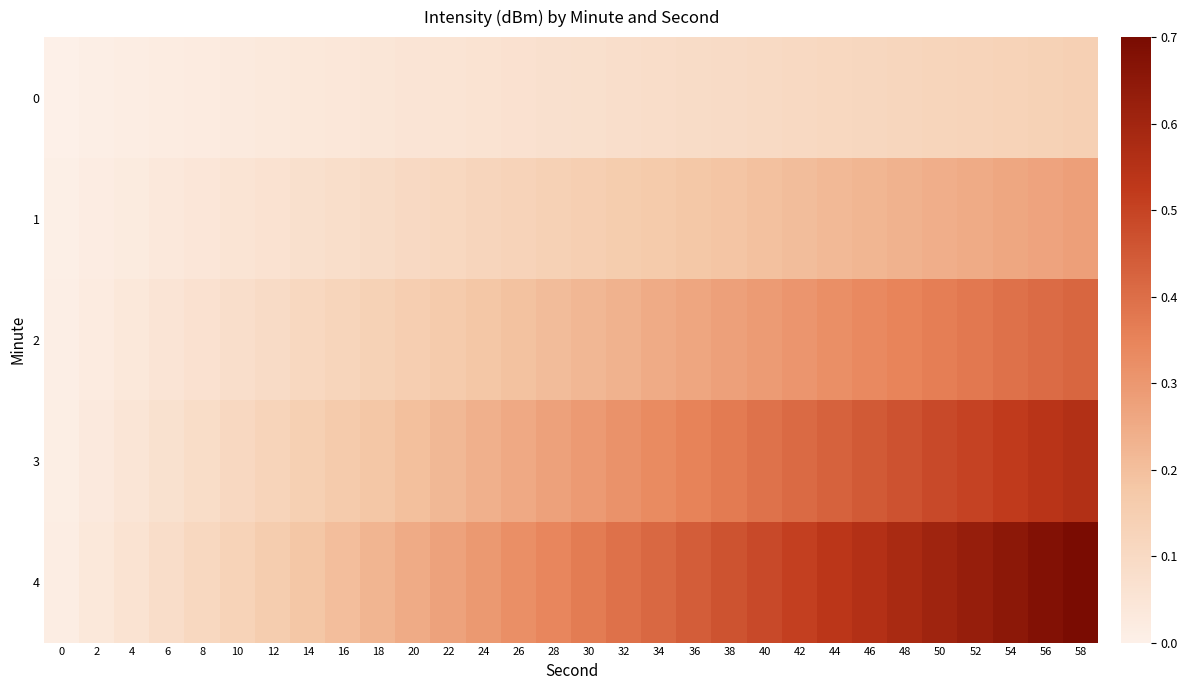

Reading left to right, extract all data points from this chart.

0: 0=0.0	2=0.0	4=0.0	6=0.0	8=0.0	10=0.0	12=0.0	14=0.0	16=0.0	18=0.0	20=0.0	22=0.1	24=0.1	26=0.1	28=0.1	30=0.1	32=0.1	34=0.1	36=0.1	38=0.1	40=0.1	42=0.1	44=0.1	46=0.1	48=0.1	50=0.1	52=0.1	54=0.1	56=0.1	58=0.1
1: 0=0.0	2=0.0	4=0.0	6=0.0	8=0.0	10=0.1	12=0.1	14=0.1	16=0.1	18=0.1	20=0.1	22=0.1	24=0.1	26=0.1	28=0.1	30=0.1	32=0.2	34=0.2	36=0.2	38=0.2	40=0.2	42=0.2	44=0.2	46=0.2	48=0.2	50=0.2	52=0.3	54=0.3	56=0.3	58=0.3
2: 0=0.0	2=0.0	4=0.0	6=0.0	8=0.1	10=0.1	12=0.1	14=0.1	16=0.1	18=0.1	20=0.1	22=0.2	24=0.2	26=0.2	28=0.2	30=0.2	32=0.2	34=0.2	36=0.3	38=0.3	40=0.3	42=0.3	44=0.3	46=0.3	48=0.3	50=0.4	52=0.4	54=0.4	56=0.4	58=0.4
3: 0=0.0	2=0.0	4=0.0	6=0.1	8=0.1	10=0.1	12=0.1	14=0.1	16=0.2	18=0.2	20=0.2	22=0.2	24=0.2	26=0.3	28=0.3	30=0.3	32=0.3	34=0.3	36=0.4	38=0.4	40=0.4	42=0.4	44=0.4	46=0.4	48=0.5	50=0.5	52=0.5	54=0.5	56=0.5	58=0.6
4: 0=0.0	2=0.0	4=0.1	6=0.1	8=0.1	10=0.1	12=0.2	14=0.2	16=0.2	18=0.2	20=0.2	22=0.3	24=0.3	26=0.3	28=0.3	30=0.4	32=0.4	34=0.4	36=0.4	38=0.5	40=0.5	42=0.5	44=0.5	46=0.6	48=0.6	50=0.6	52=0.6	54=0.7	56=0.7	58=0.7